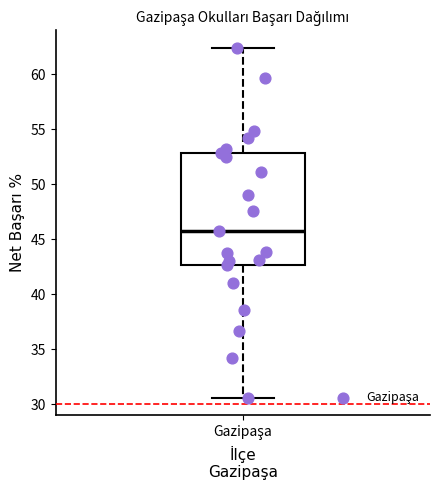

Where is the lower edge of the box for Gazipaşa on the y-axis? The values are not printed on the chart, so give them approximately, as read against the axis.

42.5